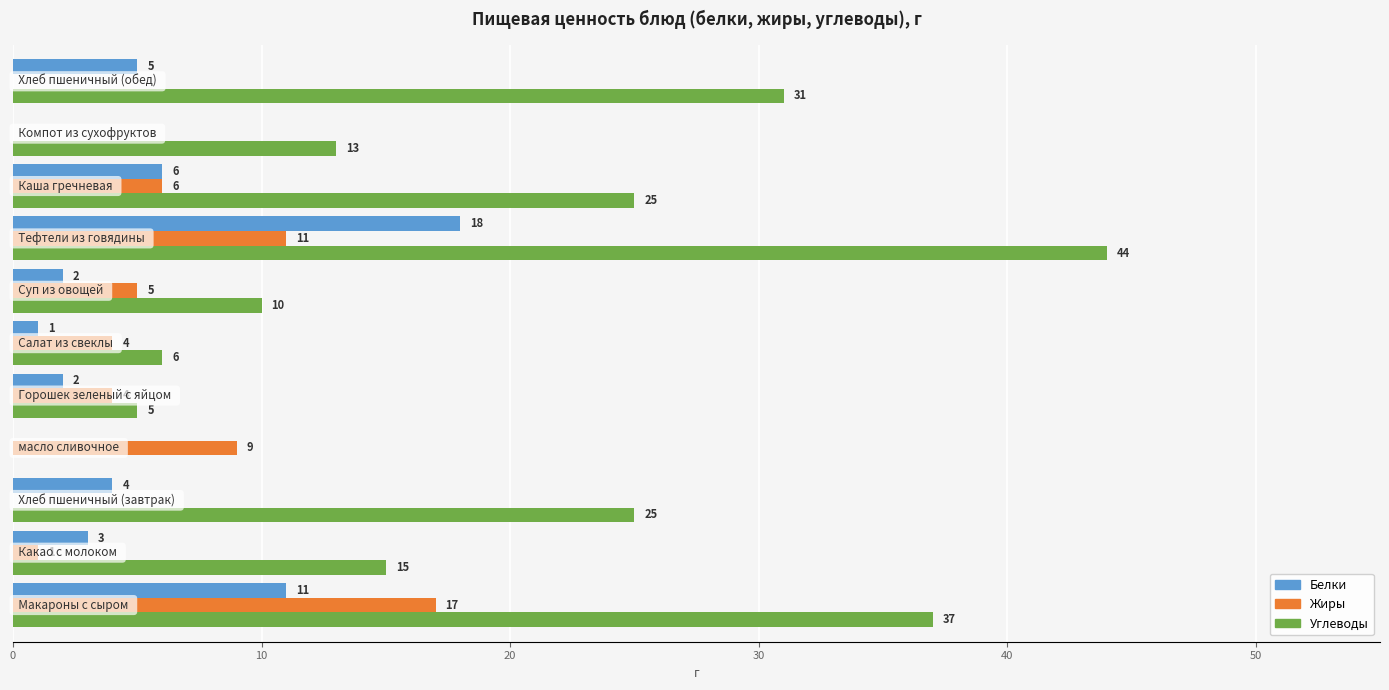

Which series has the largest total across all categories?

Углеводы